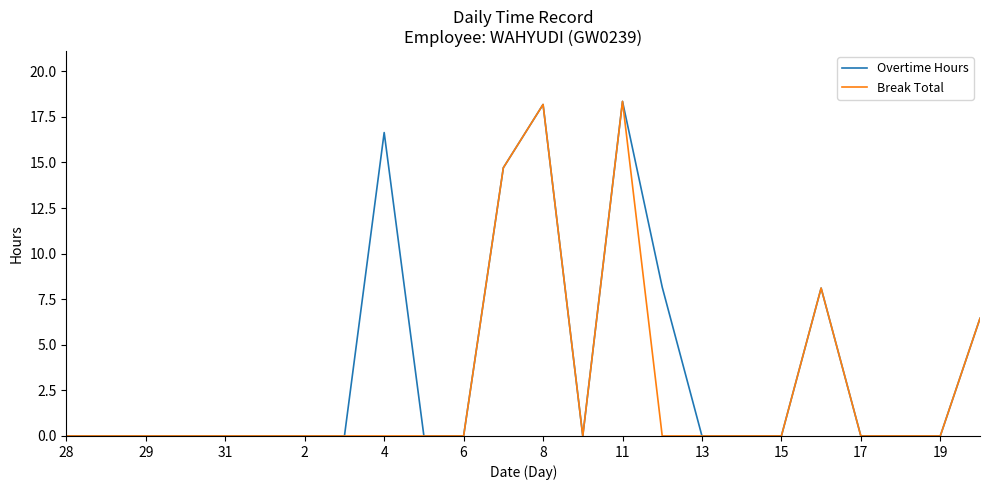

Which series has the largest total across all categories?

Overtime Hours